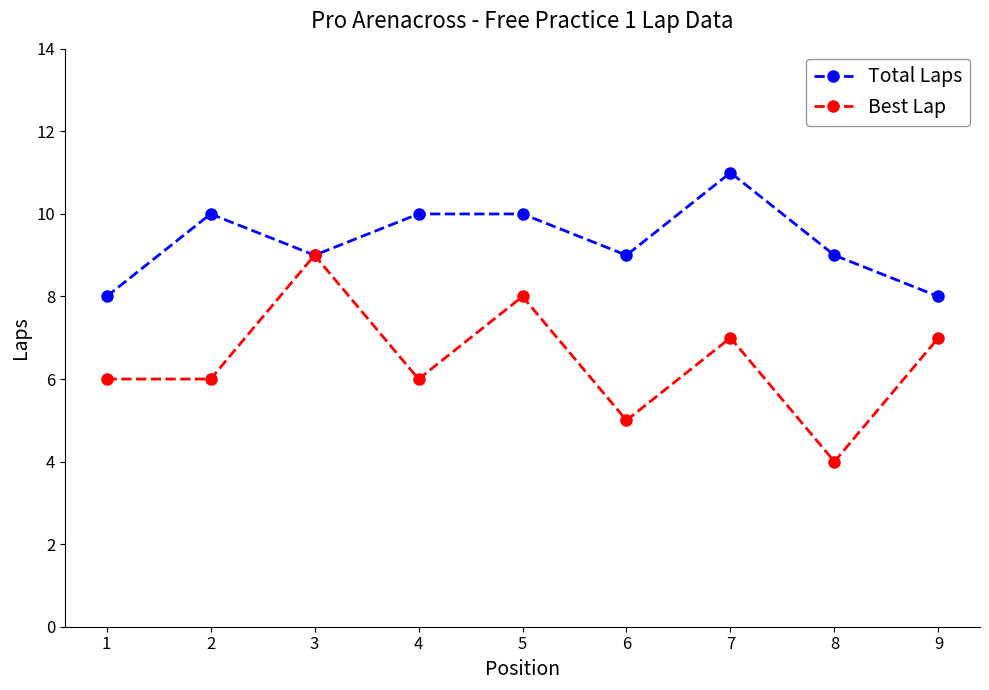

Rank the series at 8 from highest to lowest value.

Total Laps, Best Lap